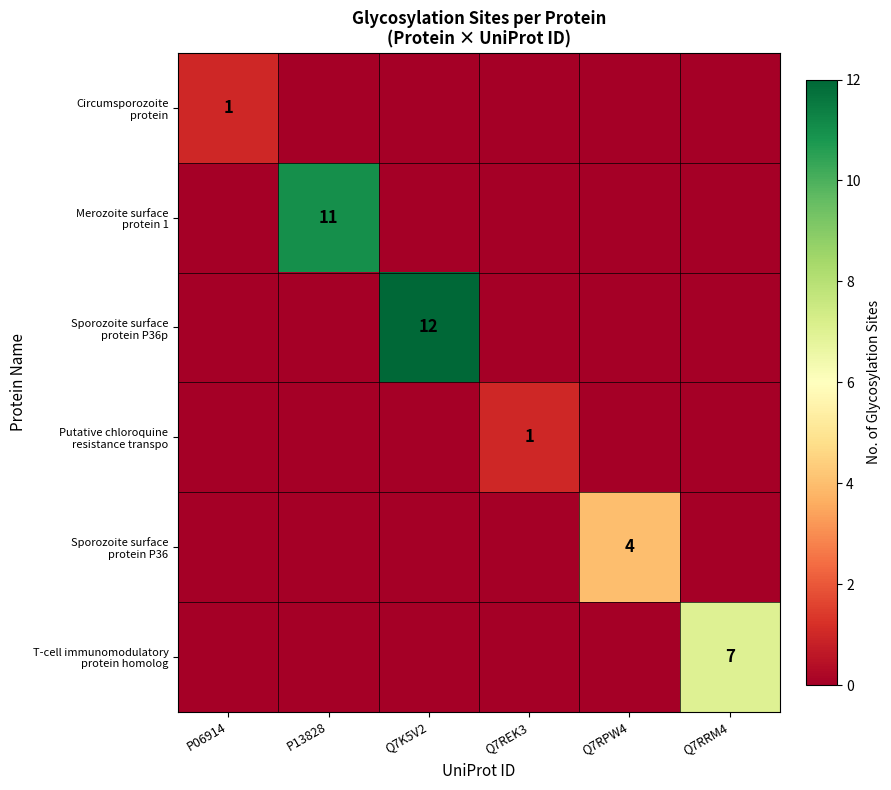

What is the total value across all series at Q7RPW4?

4